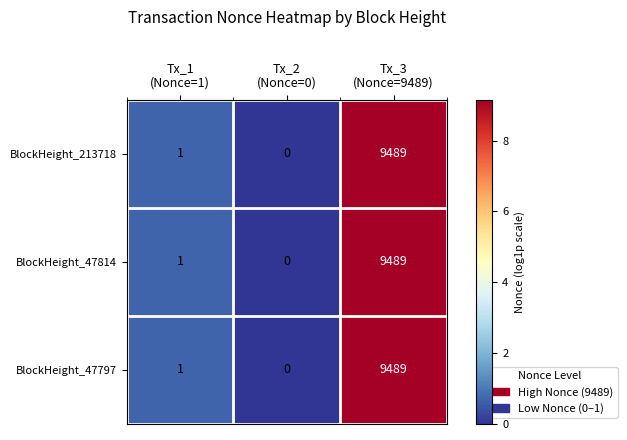

How many series are shown in this chart?

3